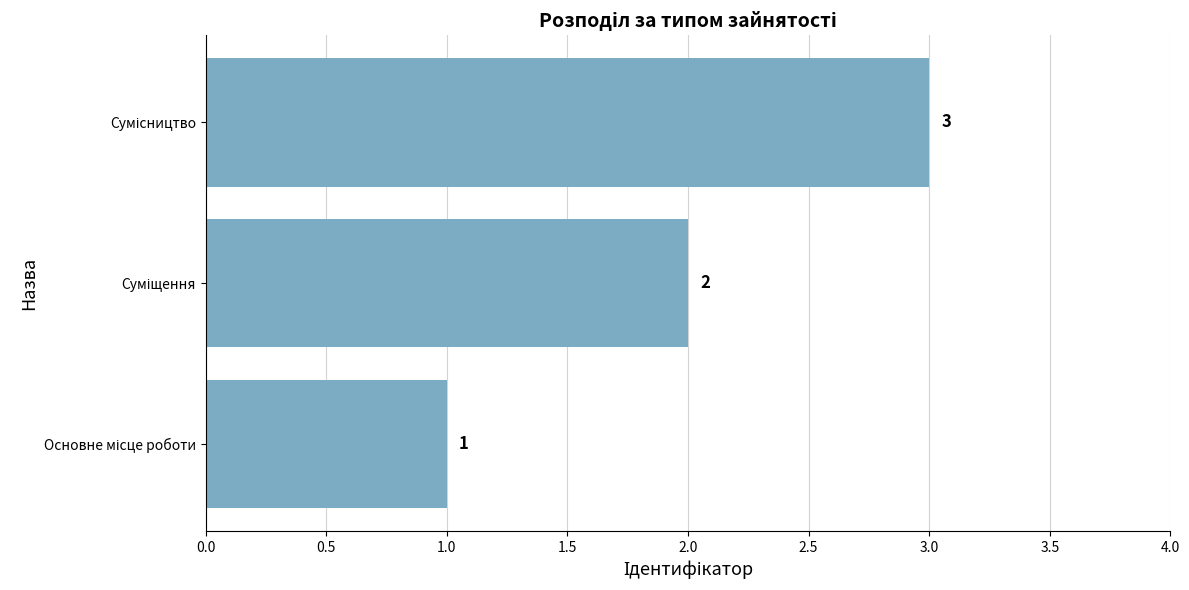

How many values are between 1 and 3?

3